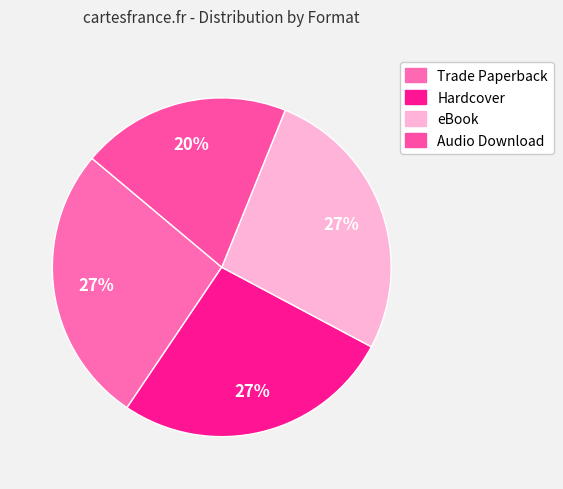

Rank the categories by value from lowest to highest.

Audio Download, Trade Paperback, Hardcover, eBook